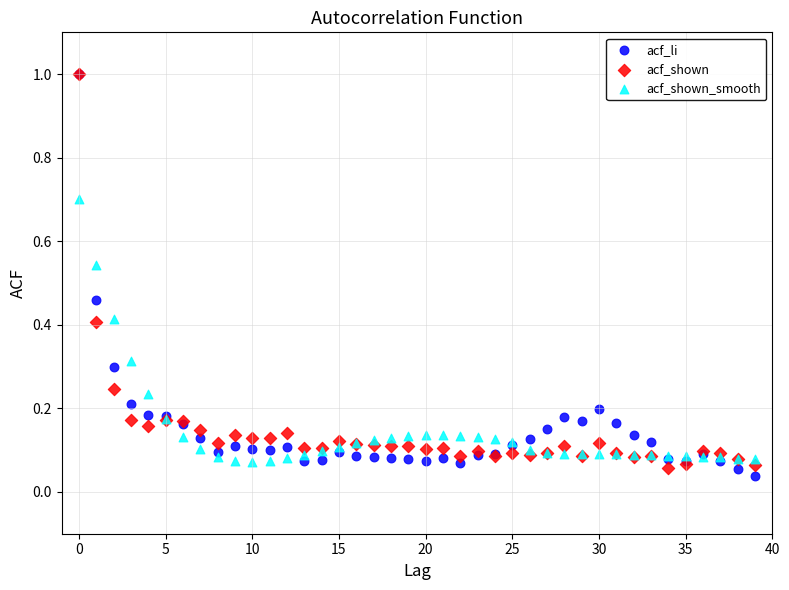

What are all the series names shown in the legend?

acf_li, acf_shown, acf_shown_smooth